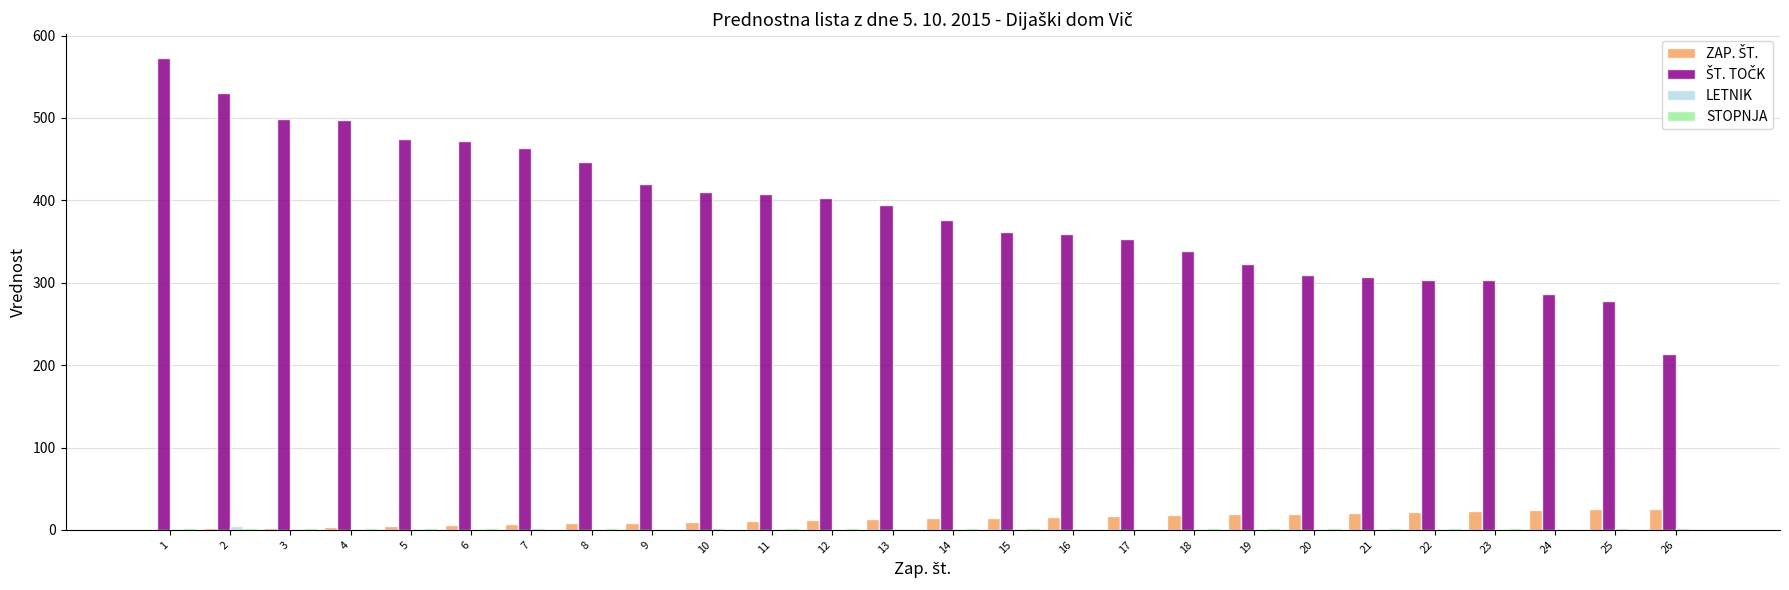

At 22, list the series in order from smallest to largest.

LETNIK, STOPNJA, ZAP. ŠT., ŠT. TOČK